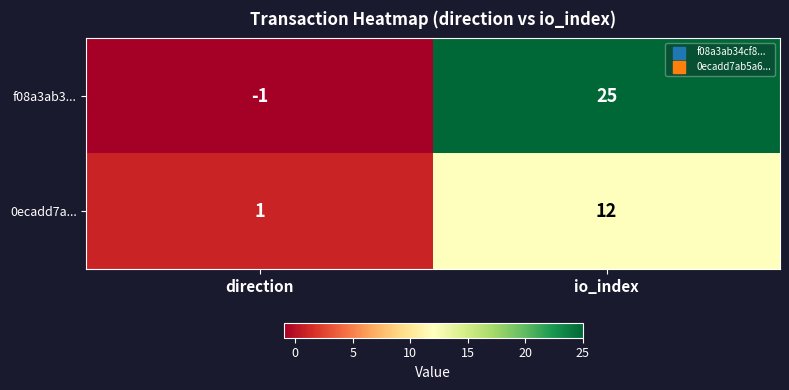

Reading left to right, what are all the values shown in this chart?

f08a3ab3...: -1	25
0ecadd7a...: 1	12